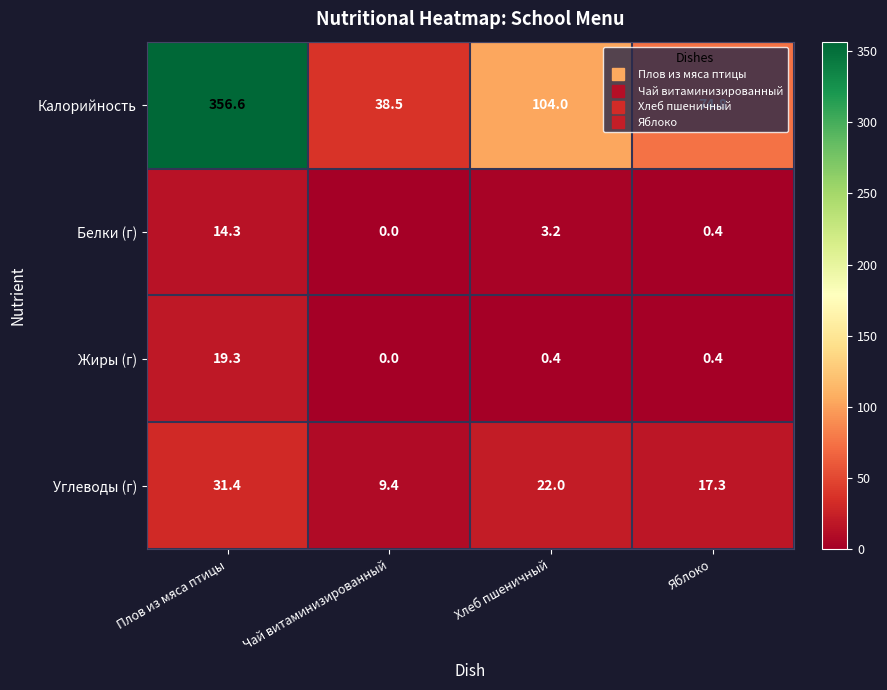

True or false: Углеводы (г) has a value of 9.4 at Чай витаминизированный.

True